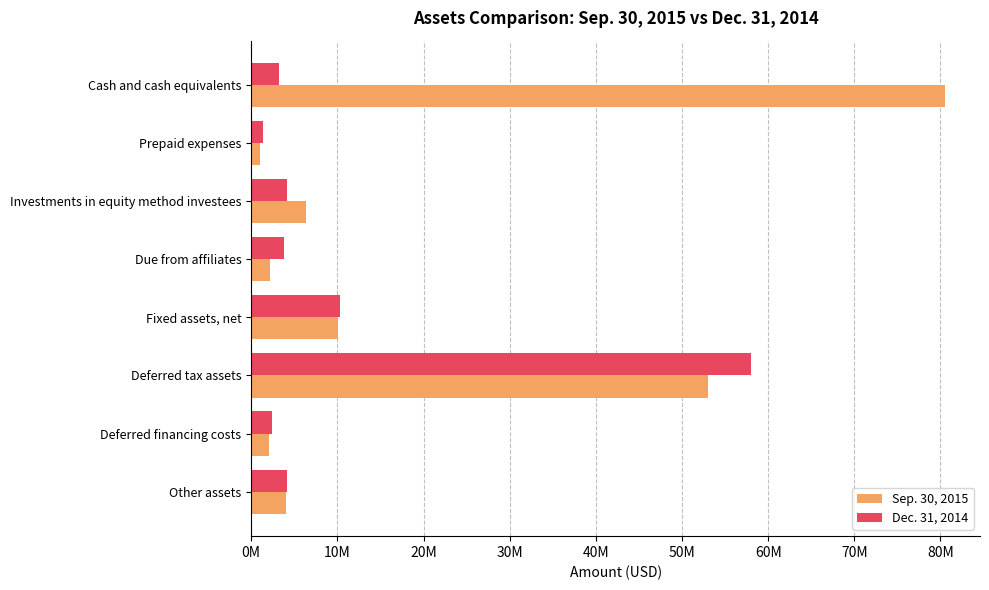

List the labels in order of Sep. 30, 2015 value, smallest first.

Prepaid expenses, Deferred financing costs, Due from affiliates, Other assets, Investments in equity method investees, Fixed assets, net, Deferred tax assets, Cash and cash equivalents